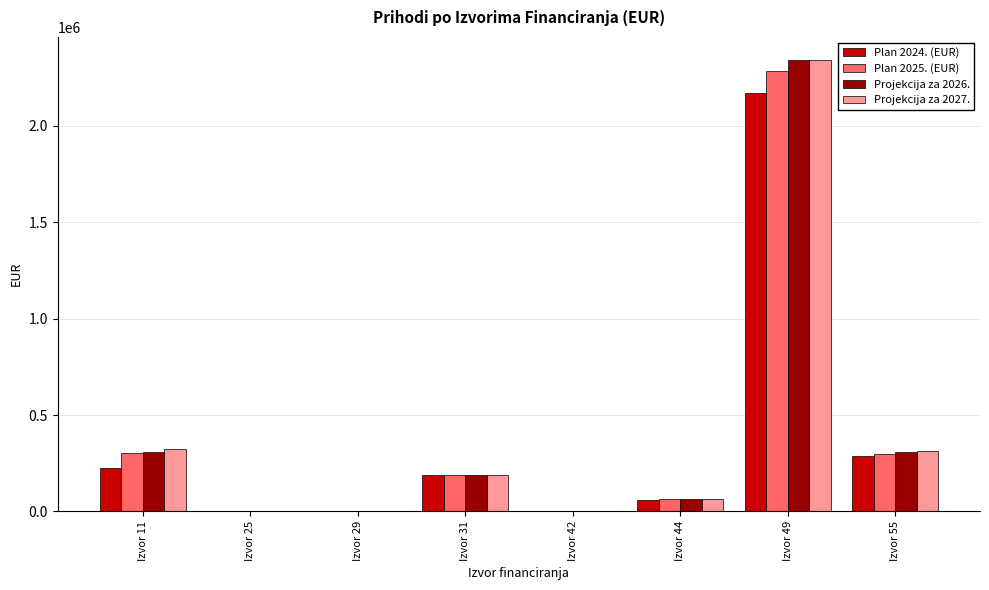

Is the value of Plan 2024. (EUR) at Izvor 49 greater than the value of Plan 2025. (EUR) at Izvor 44?

Yes